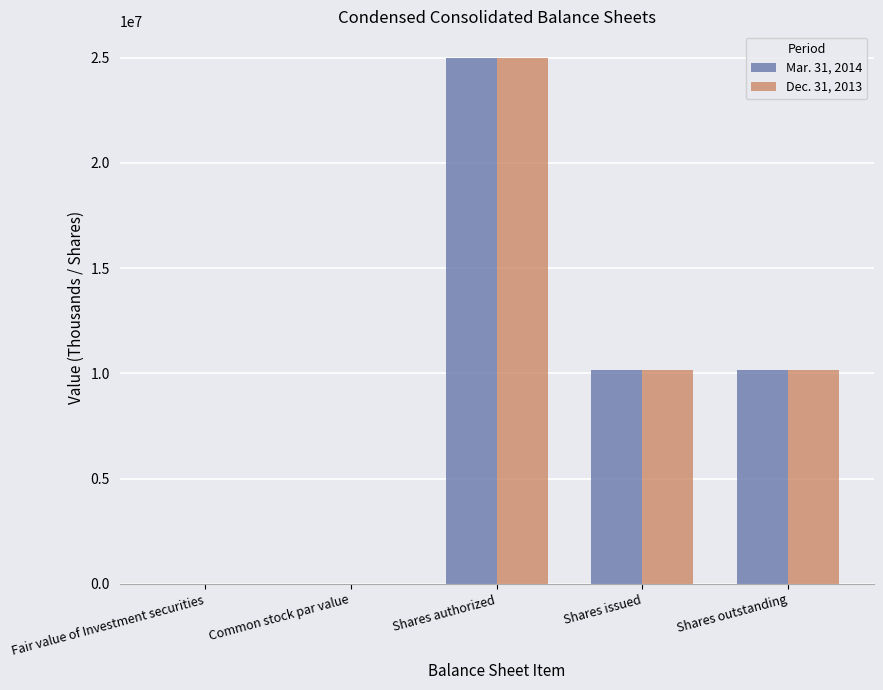

What is the difference between the Mar. 31, 2014 values at Common stock par value and Shares authorized?

24999999